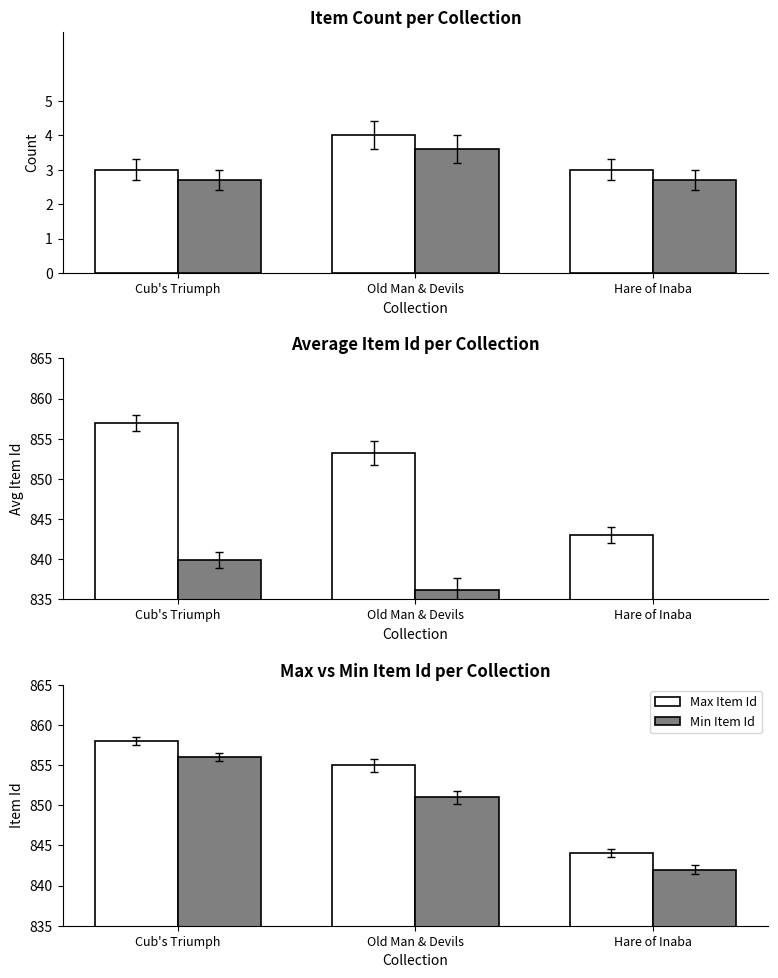

Count the number of data series in this chart.

6